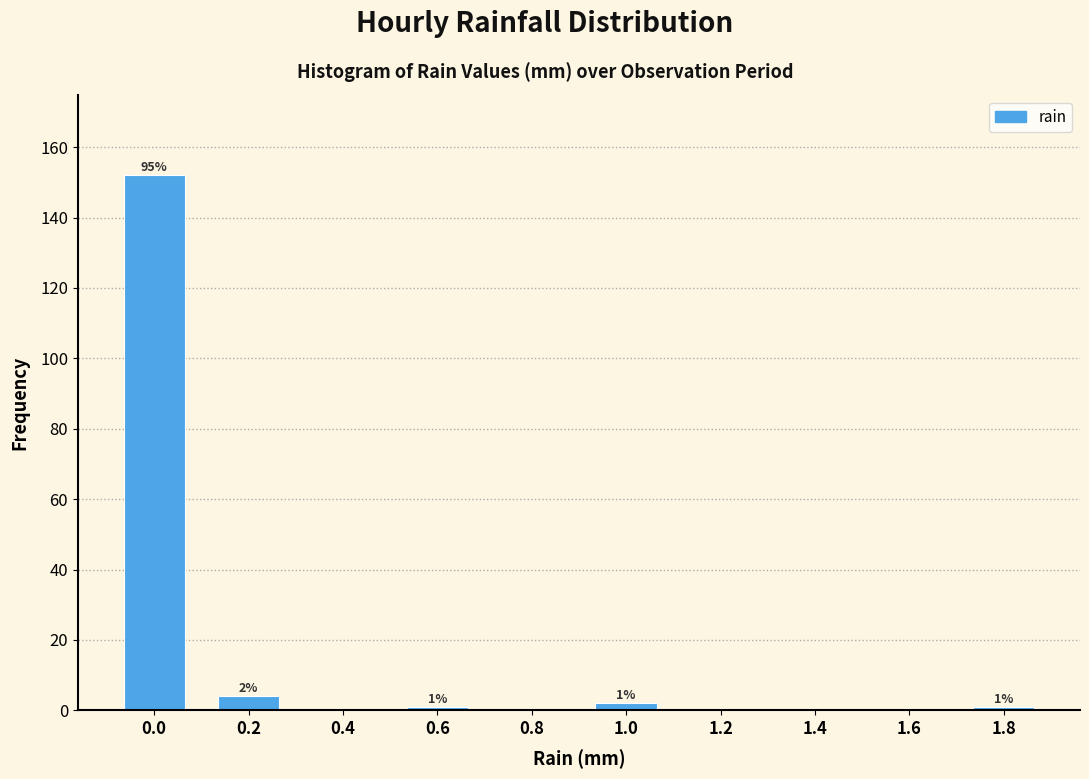

Reading left to right, transcribe all the data shown in this chart.

0.0=152	0.2=4	0.4=0	0.6=1	0.8=0	1.0=2	1.2=0	1.4=0	1.6=0	1.8=1